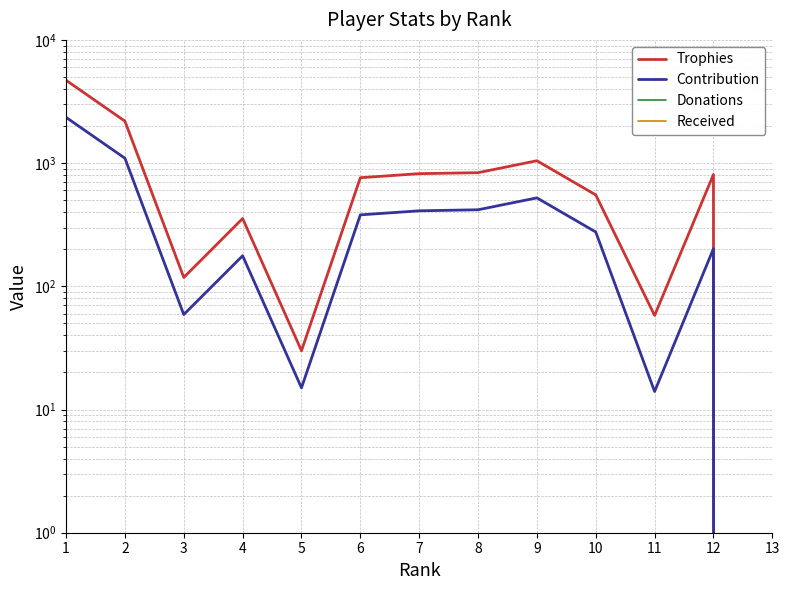

What is the difference between the highest and lowest values at 6?

761